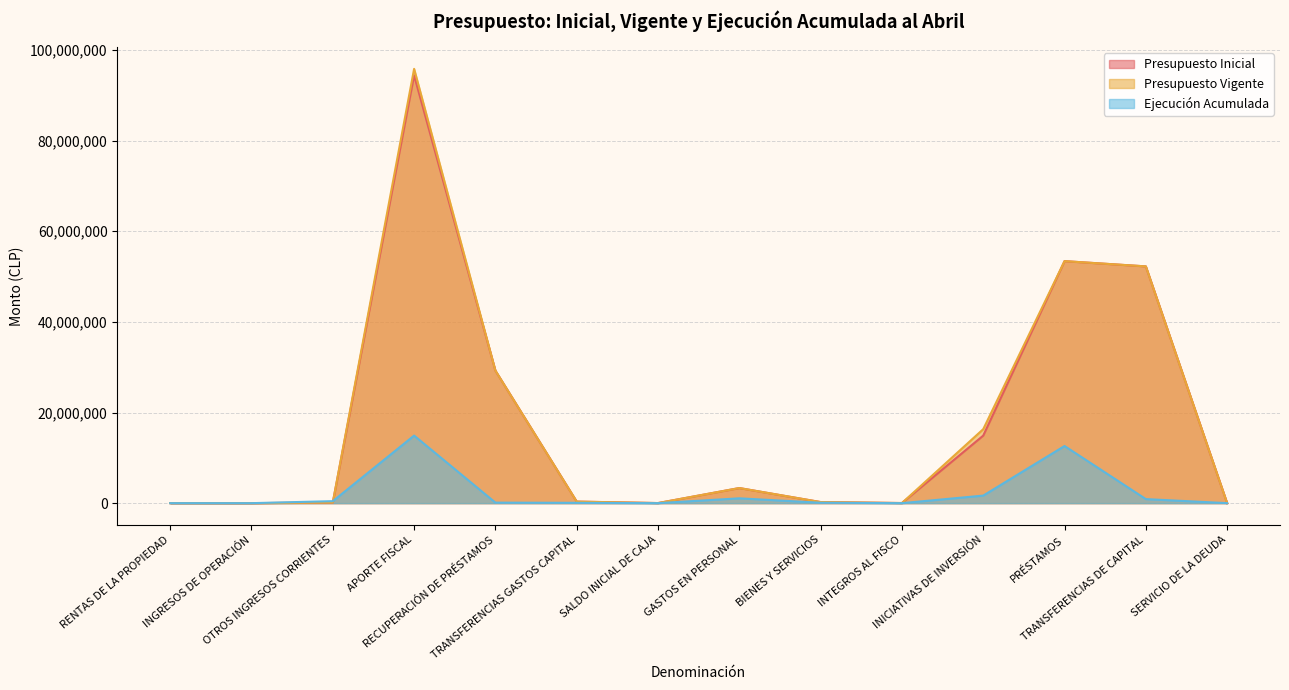

Does the chart have visible grid lines?

Yes